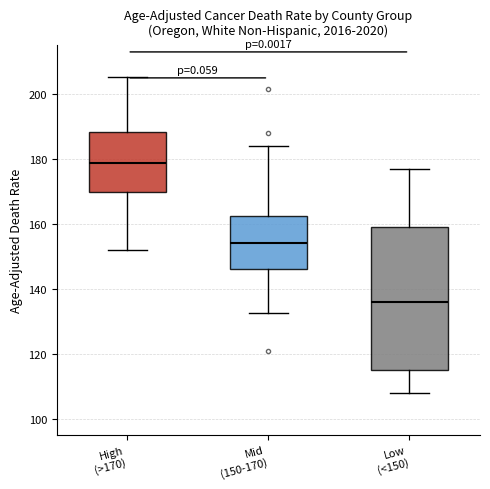

Where does the upper whisker of the box for High (>170) end on the y-axis? The values are not printed on the chart, so give them approximately, as read against the axis.

206